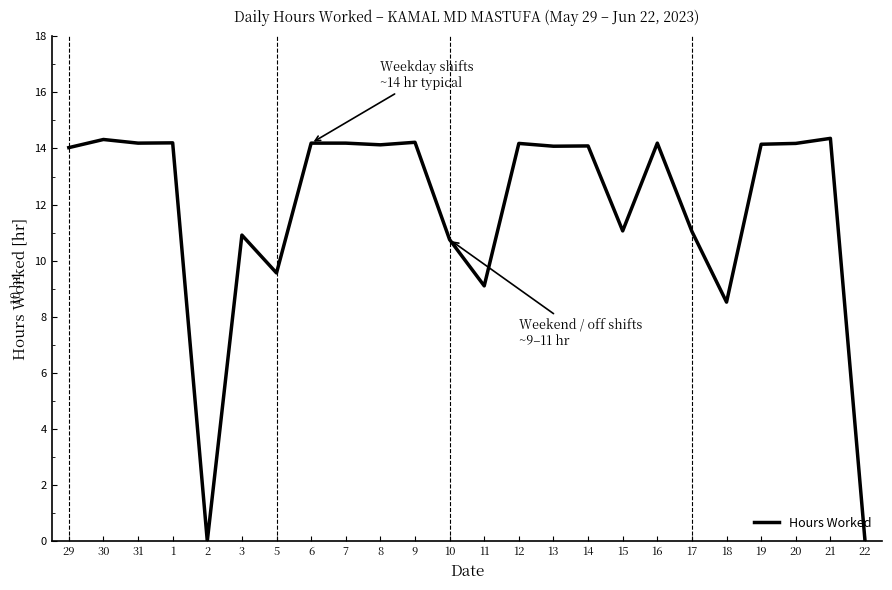

What is the difference between the maximum and minimum values?

14.4